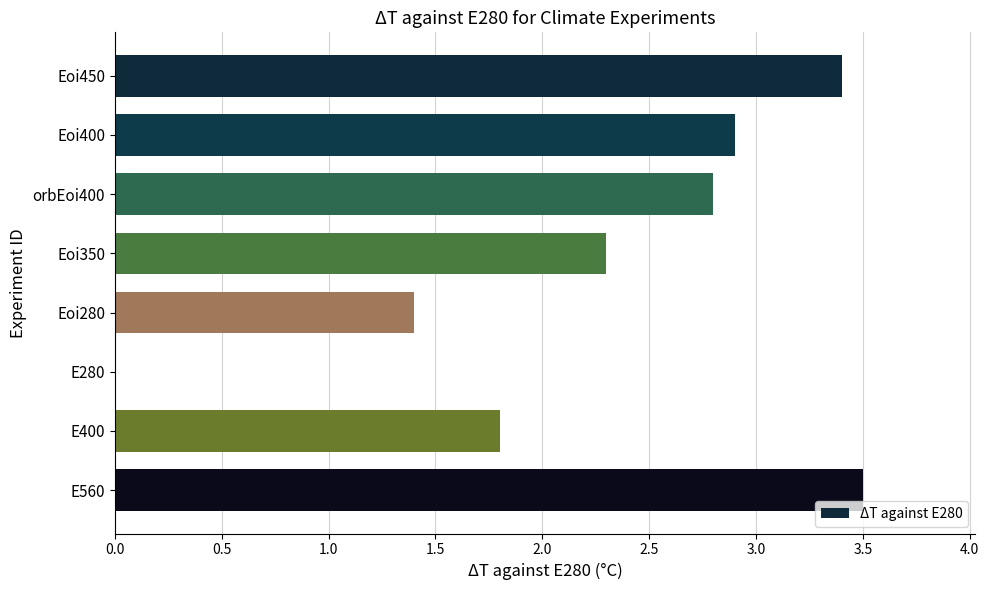

The chart shows a value of 3.4 at Eoi450. True or false?

True